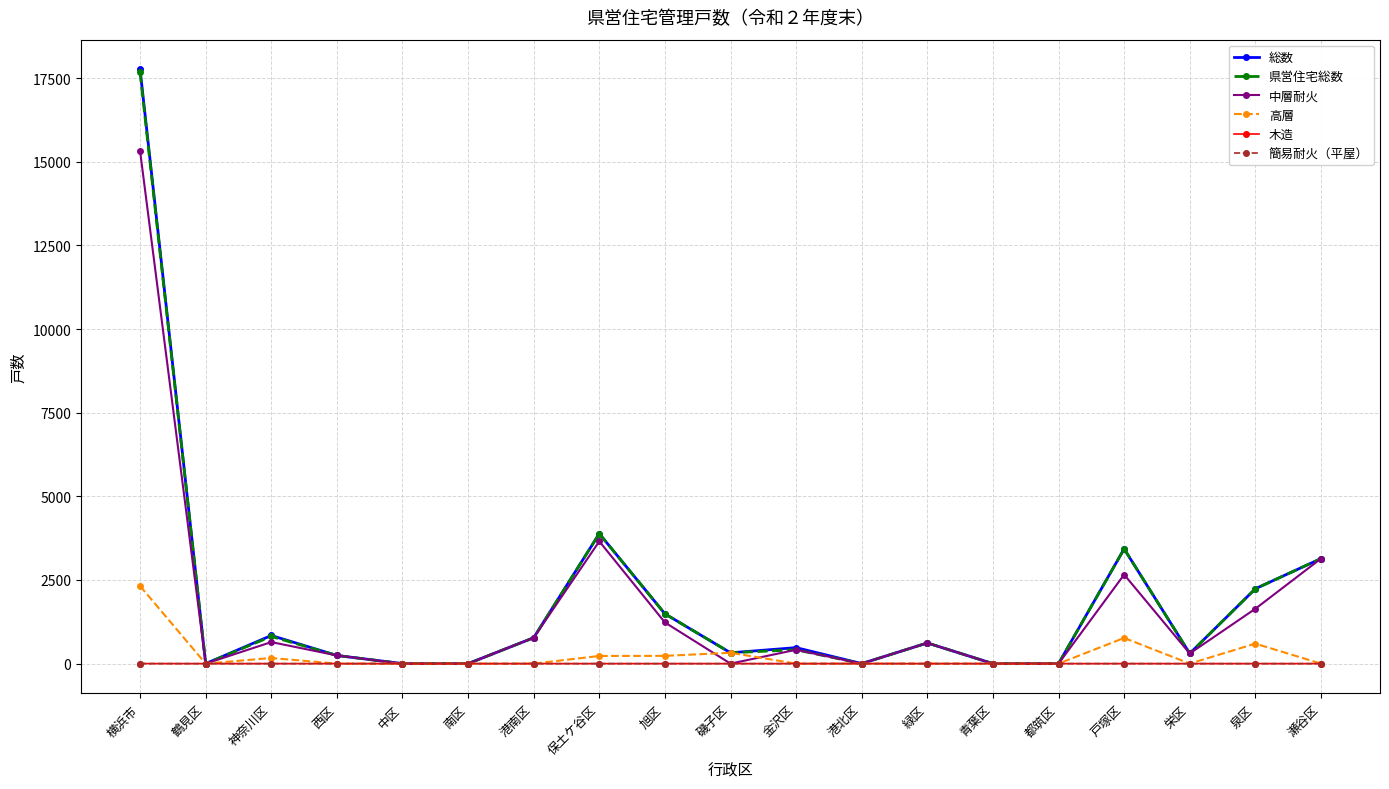

What is the greatest value displayed?

17764